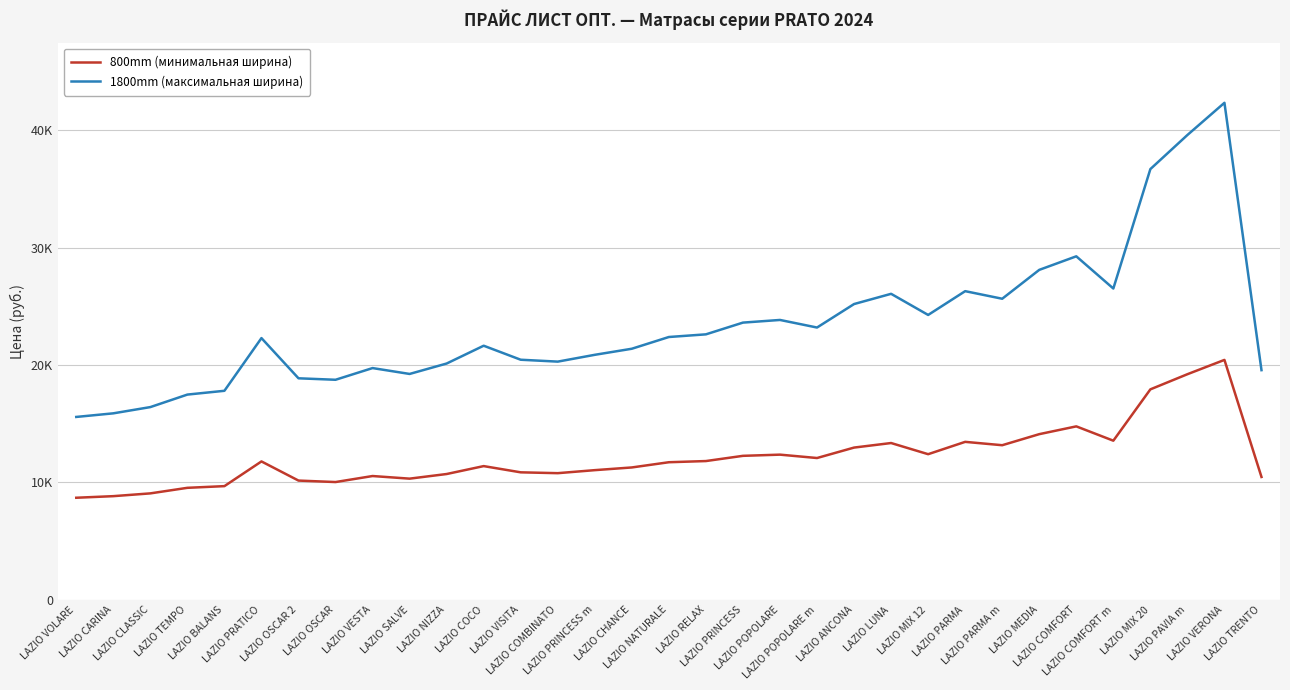

At which label is 800mm (минимальная ширина) closest to 14569?

LAZIO COMFORT